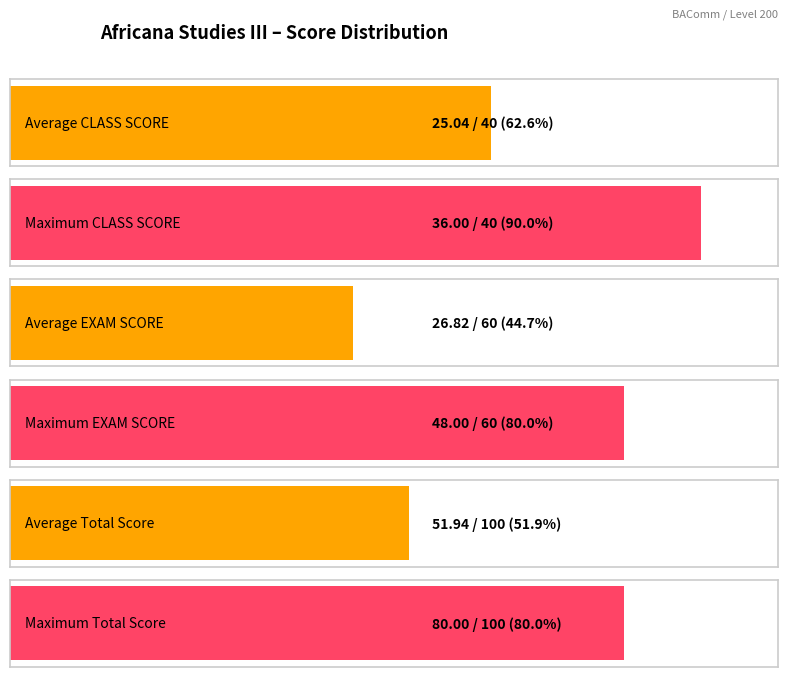

What is the difference between the second highest and second lowest values in the EXAM SCORE(60%) series?

34.5